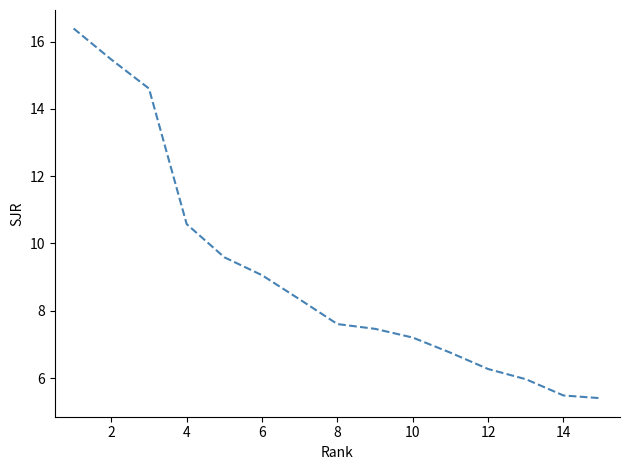

What is the difference between the maximum and minimum values?

11.0